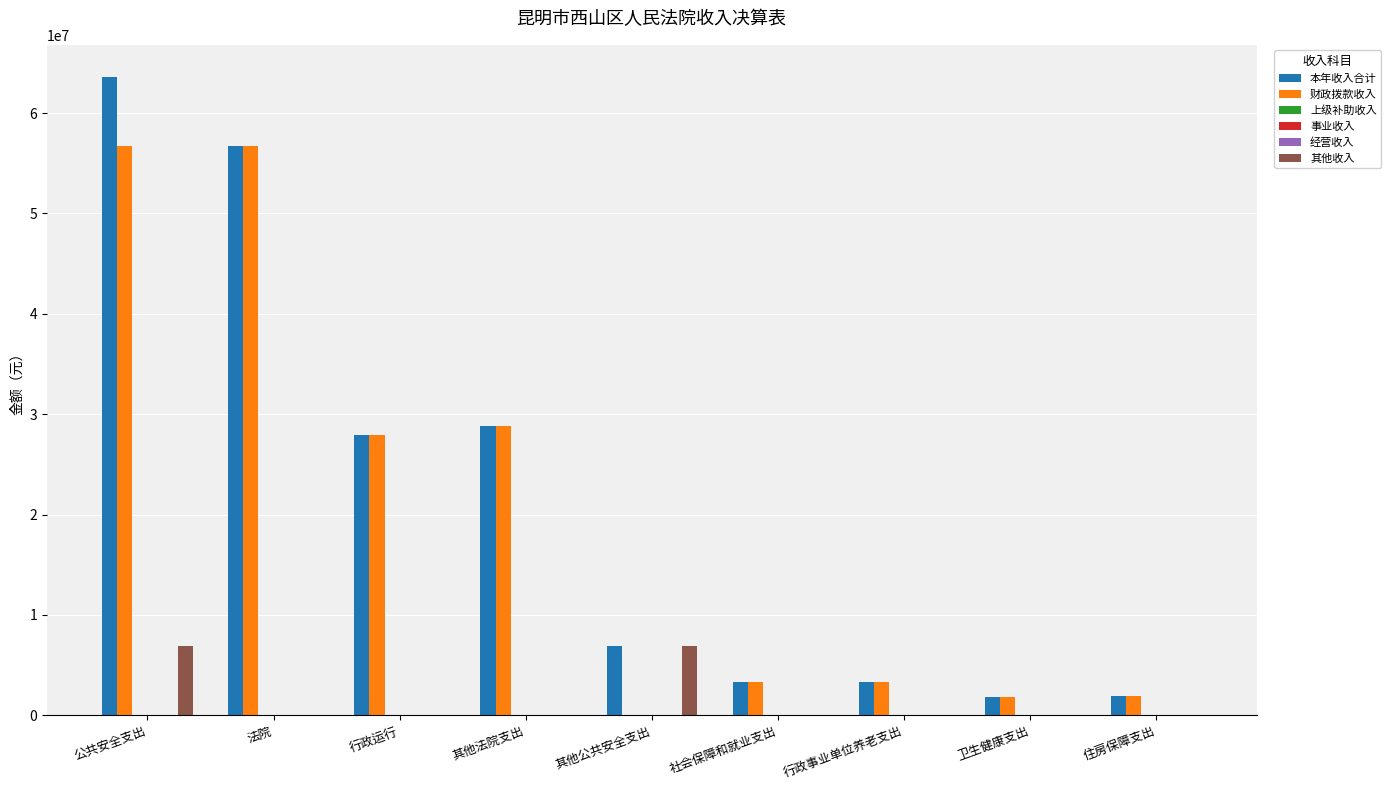

Reading left to right, extract all data points from this chart.

本年收入合计: 公共安全支出=63612394.1	法院=56727395.0	行政运行=27935033.5	其他法院支出=28792361.6	其他公共安全支出=6884999.1	社会保障和就业支出=3330453.9	行政事业单位养老支出=3330453.9	卫生健康支出=1823774.5	住房保障支出=1888000.0
财政拨款收入: 公共安全支出=56727395.0	法院=56727395.0	行政运行=27935033.5	其他法院支出=28792361.6	其他公共安全支出=0.0	社会保障和就业支出=3330453.9	行政事业单位养老支出=3330453.9	卫生健康支出=1823774.5	住房保障支出=1888000.0
上级补助收入: 公共安全支出=0.0	法院=0.0	行政运行=0.0	其他法院支出=0.0	其他公共安全支出=0.0	社会保障和就业支出=0.0	行政事业单位养老支出=0.0	卫生健康支出=0.0	住房保障支出=0.0
事业收入: 公共安全支出=0.0	法院=0.0	行政运行=0.0	其他法院支出=0.0	其他公共安全支出=0.0	社会保障和就业支出=0.0	行政事业单位养老支出=0.0	卫生健康支出=0.0	住房保障支出=0.0
经营收入: 公共安全支出=0.0	法院=0.0	行政运行=0.0	其他法院支出=0.0	其他公共安全支出=0.0	社会保障和就业支出=0.0	行政事业单位养老支出=0.0	卫生健康支出=0.0	住房保障支出=0.0
其他收入: 公共安全支出=6884999.1	法院=0.0	行政运行=0.0	其他法院支出=0.0	其他公共安全支出=6884999.1	社会保障和就业支出=0.0	行政事业单位养老支出=0.0	卫生健康支出=0.0	住房保障支出=0.0